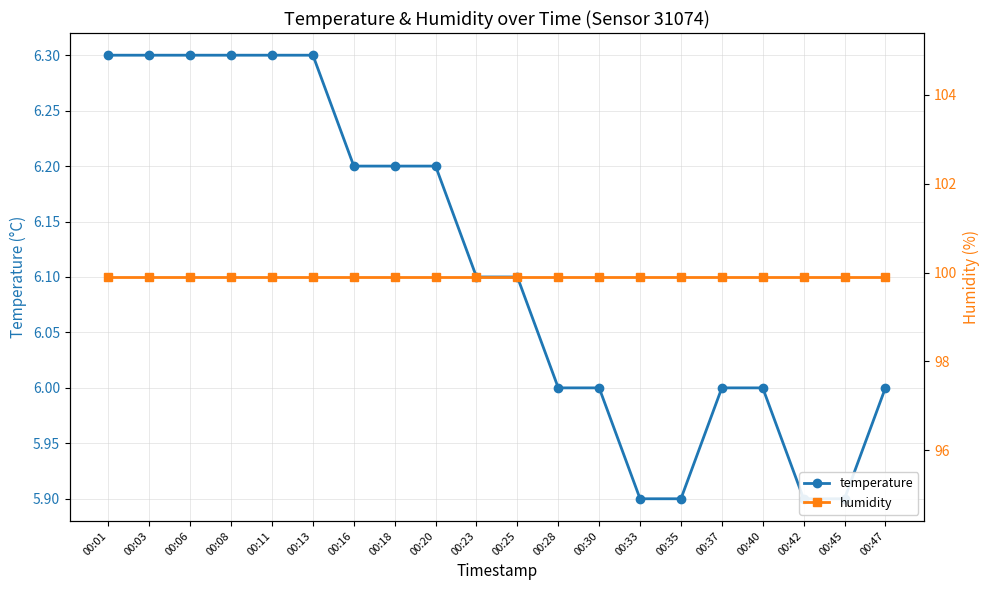

True or false: humidity and temperature intersect in this chart.

False